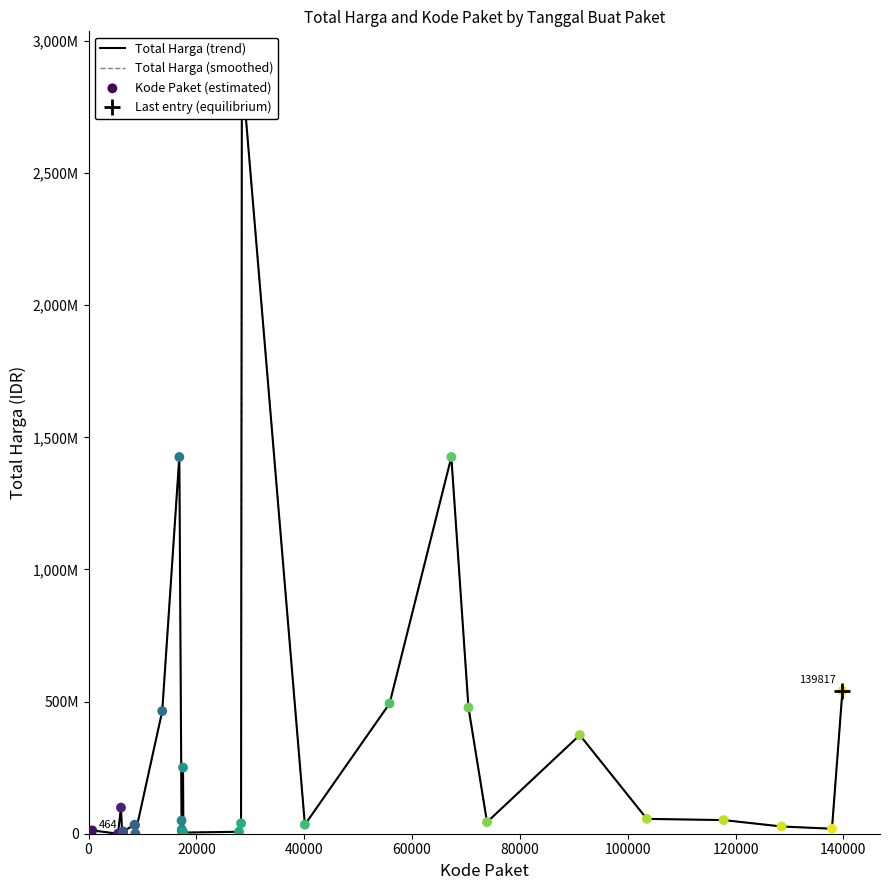

Is the value of Total Harga (trend) at 14 greater than the value of Total Harga (smoothed) at 40000?

Yes